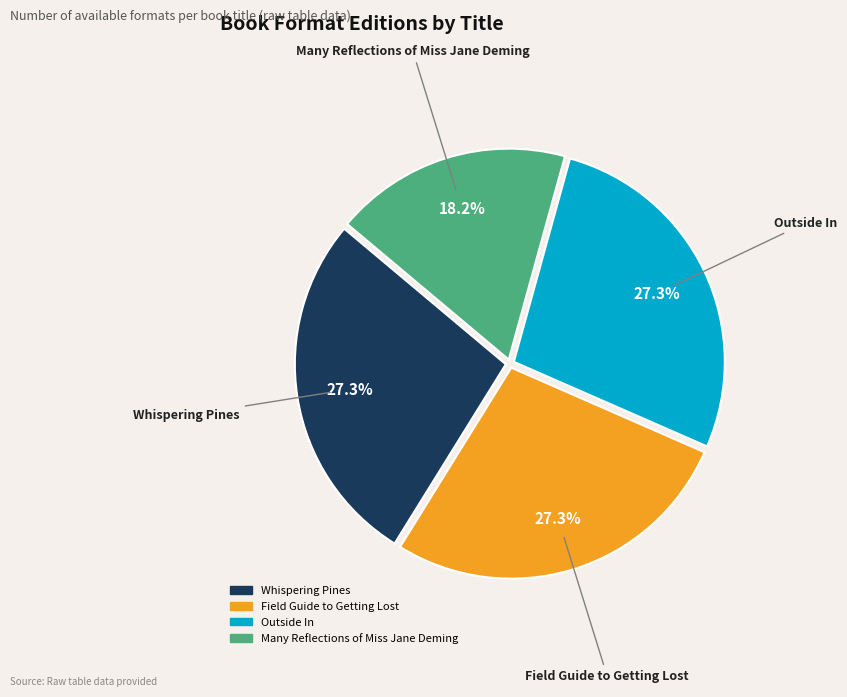

To the nearest percent, what is the combined percentage of Many Reflections of Miss Jane Deming and Outside In?

45%